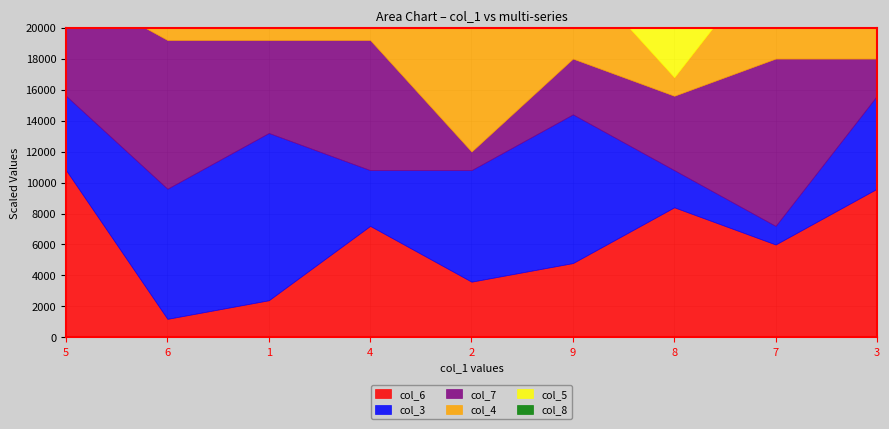

At which category does col_7 reach its first local peak?

6